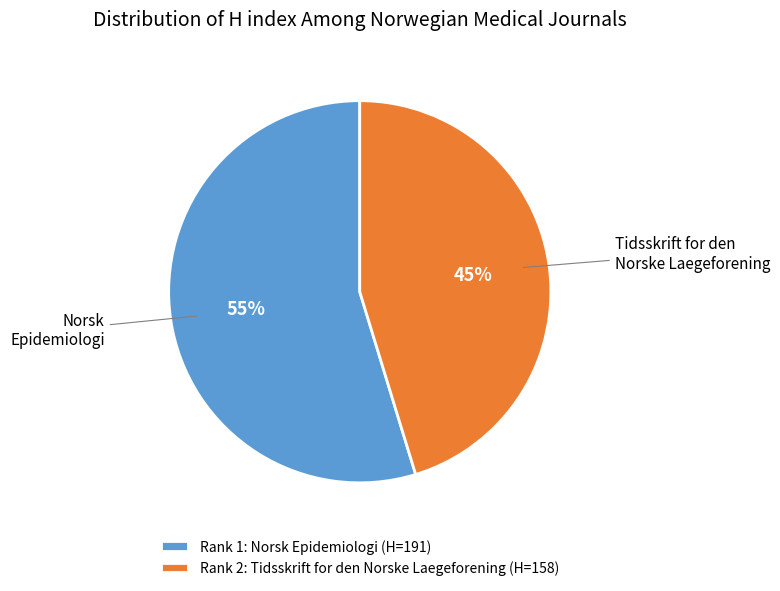

Which has a higher value, Rank 2: Tidsskrift for den Norske Laegeforening (H=158) or Rank 1: Norsk Epidemiologi (H=191)?

Rank 1: Norsk Epidemiologi (H=191)